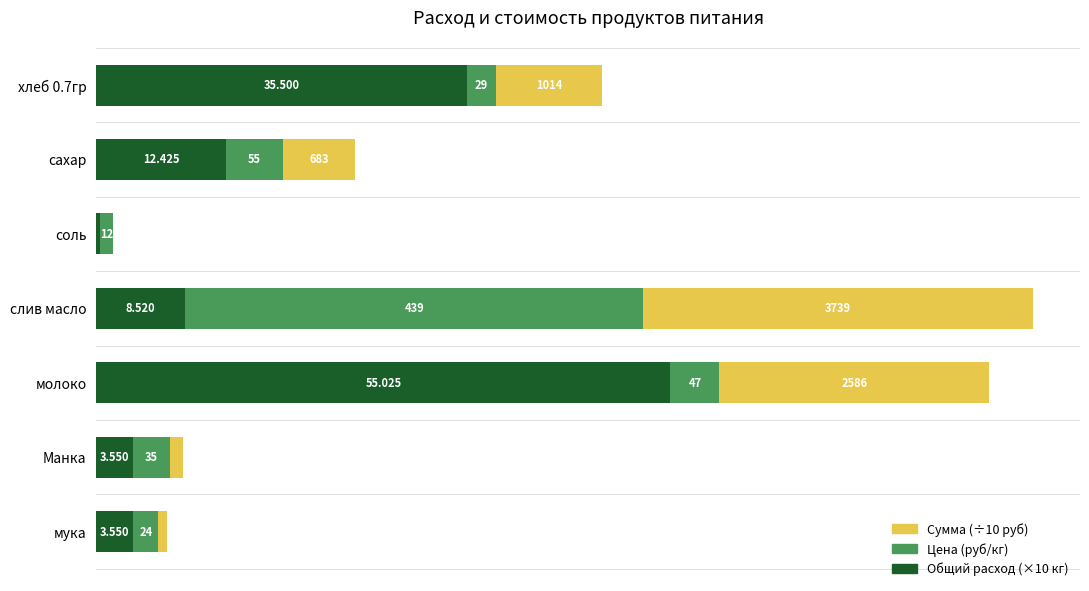

At which category is the sum across all series the highest?

слив масло